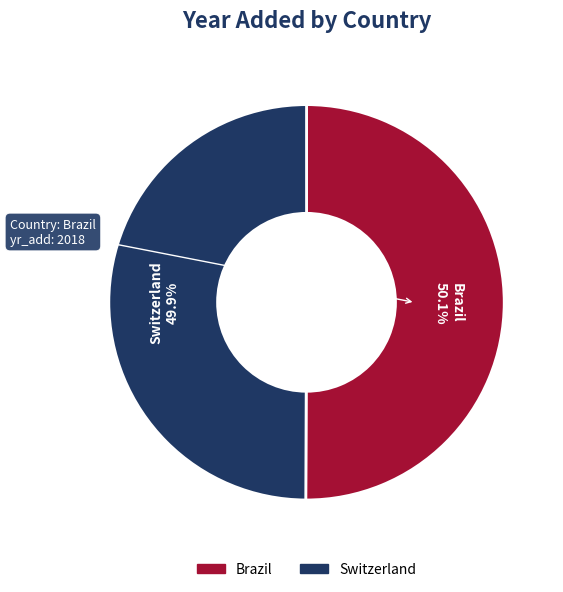

Approximately how many times larger is the value at Brazil compared to Switzerland?

1.0